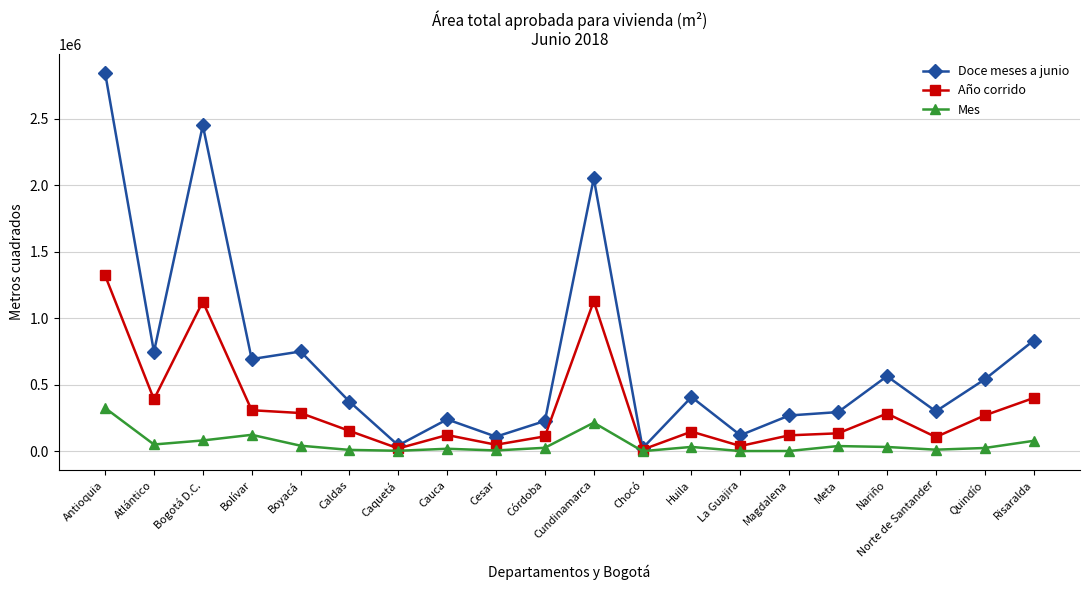

True or false: Doce meses a junio has more than 1 points higher than both neighbors.

True